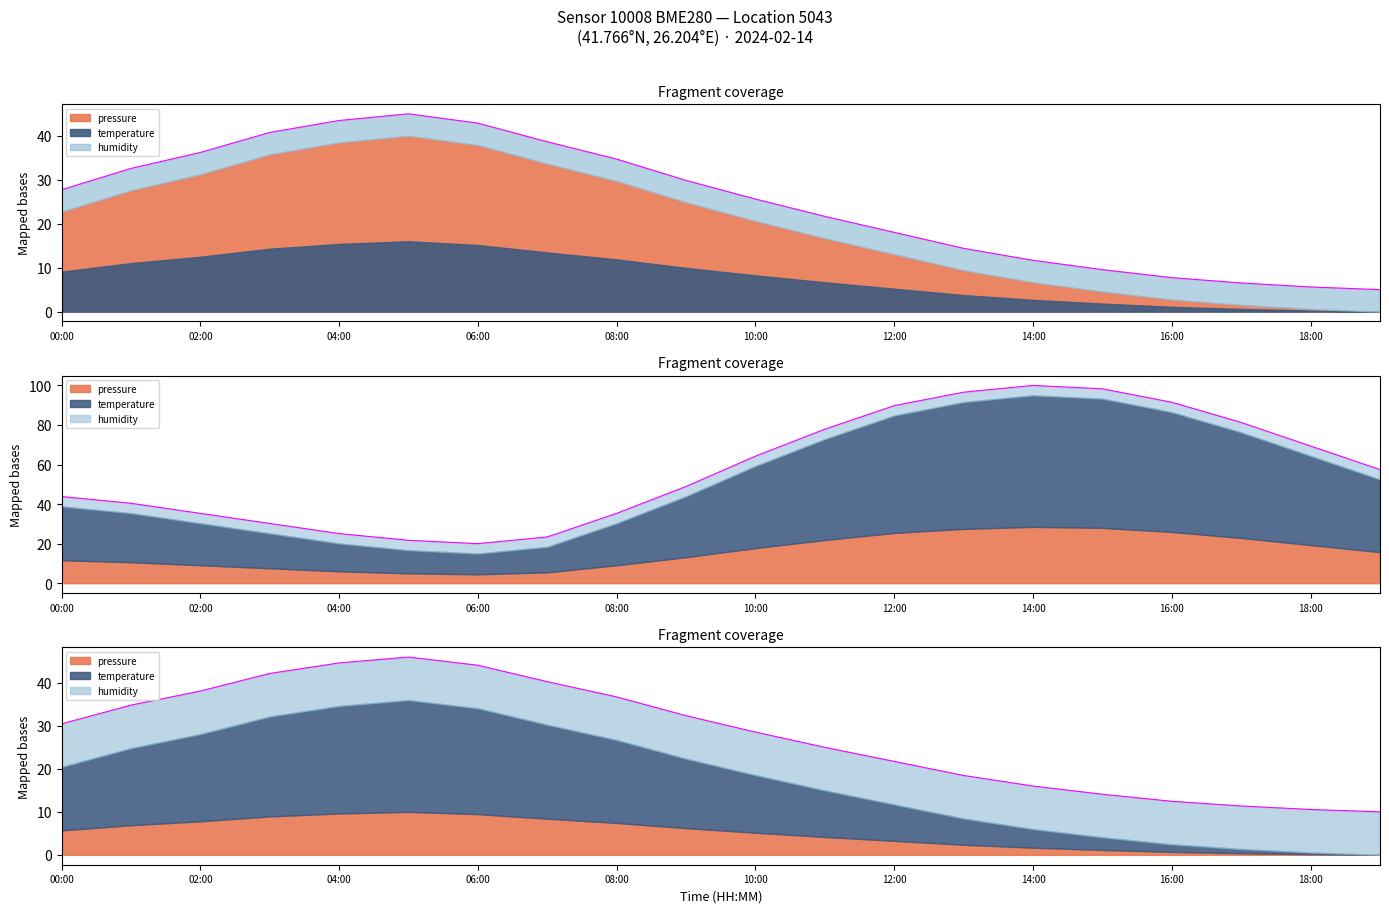

After their last crossing, which series has the higher values: pressure or temperature?

temperature